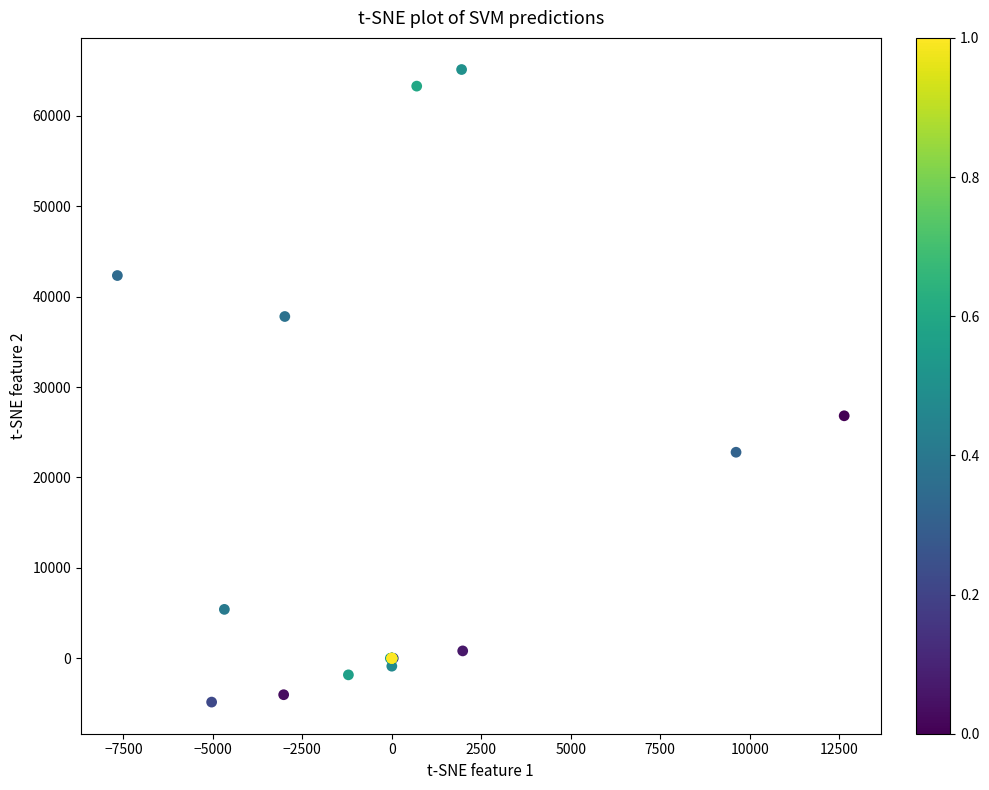

What Y value in the scatter plot is closest to 30134?

26818